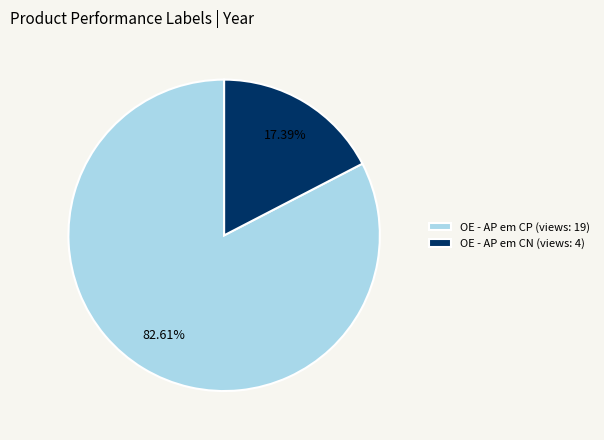

Between OE - AP em CN (views: 4) and OE - AP em CP (views: 19), which is larger?

OE - AP em CP (views: 19)